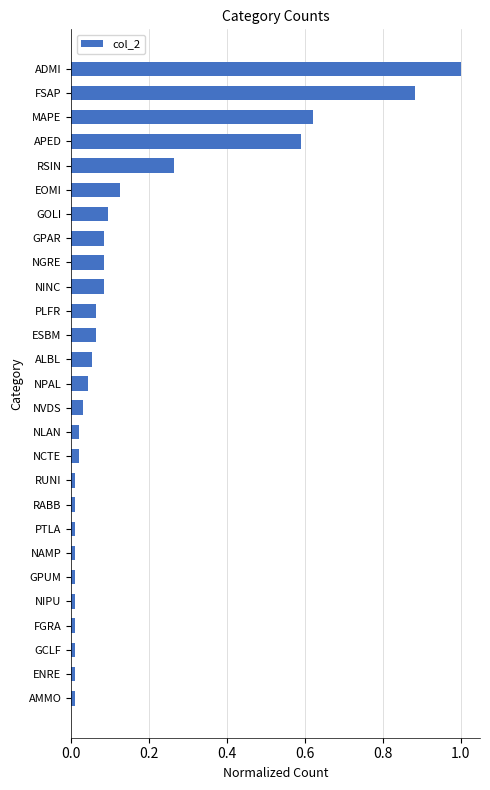

What is the maximum value shown in the chart?

1.0